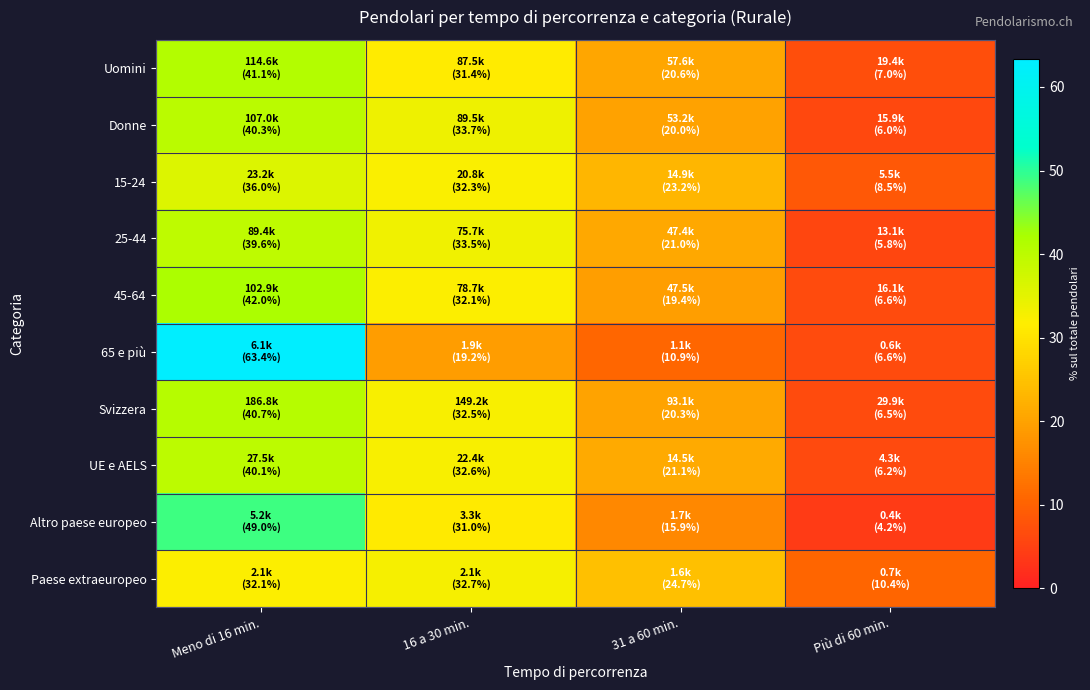

Which series has the largest range (max minus min)?

65 e più